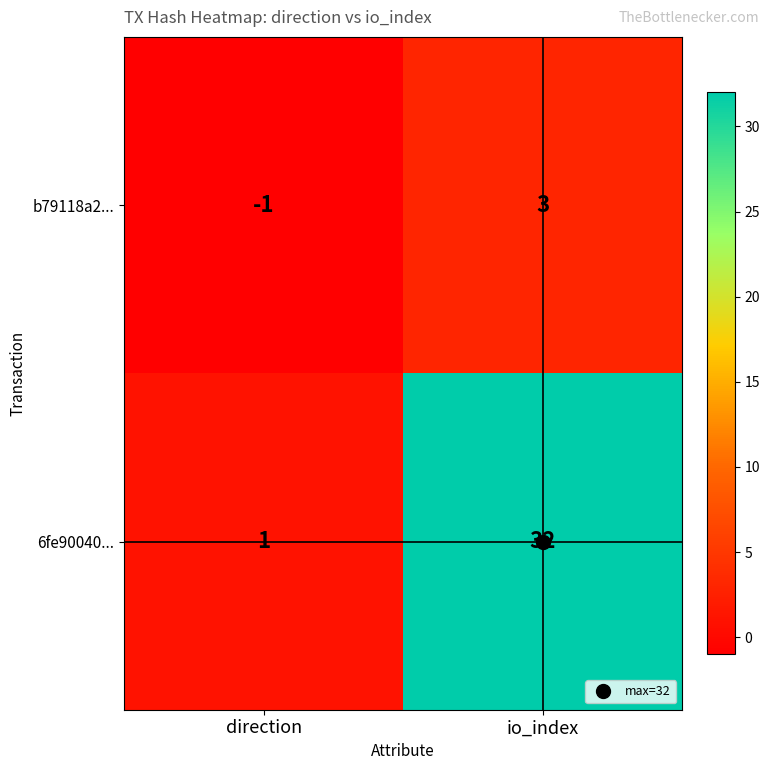

The b79118a2... series shows 3 at io_index. True or false?

True